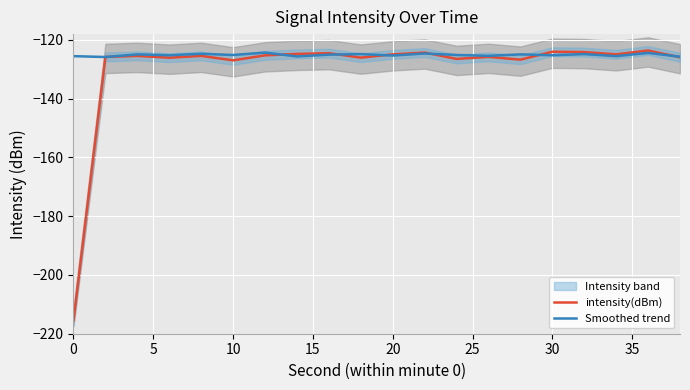

How many intersections are there between intensity(dBm) and Smoothed trend?

8